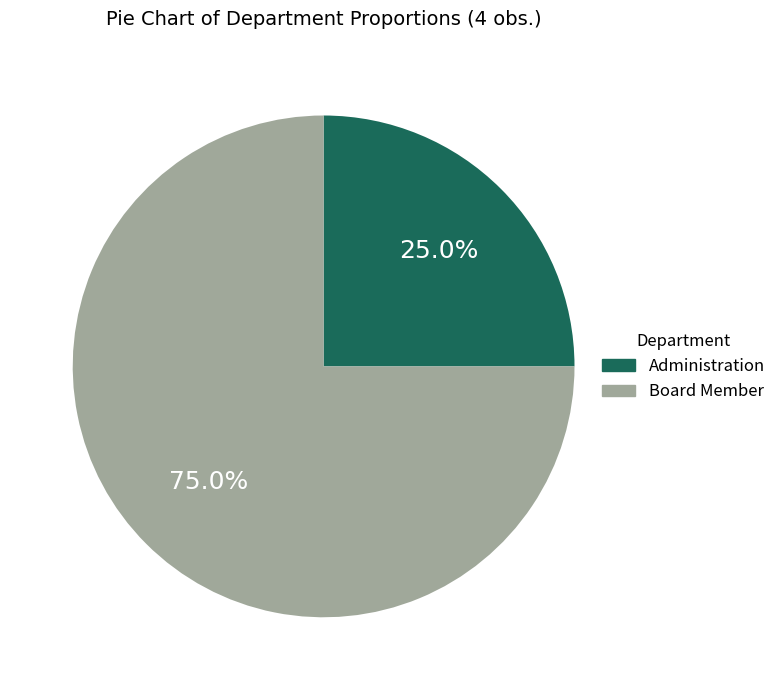

What percentage do Administration and Board Member together represent?

100.0%